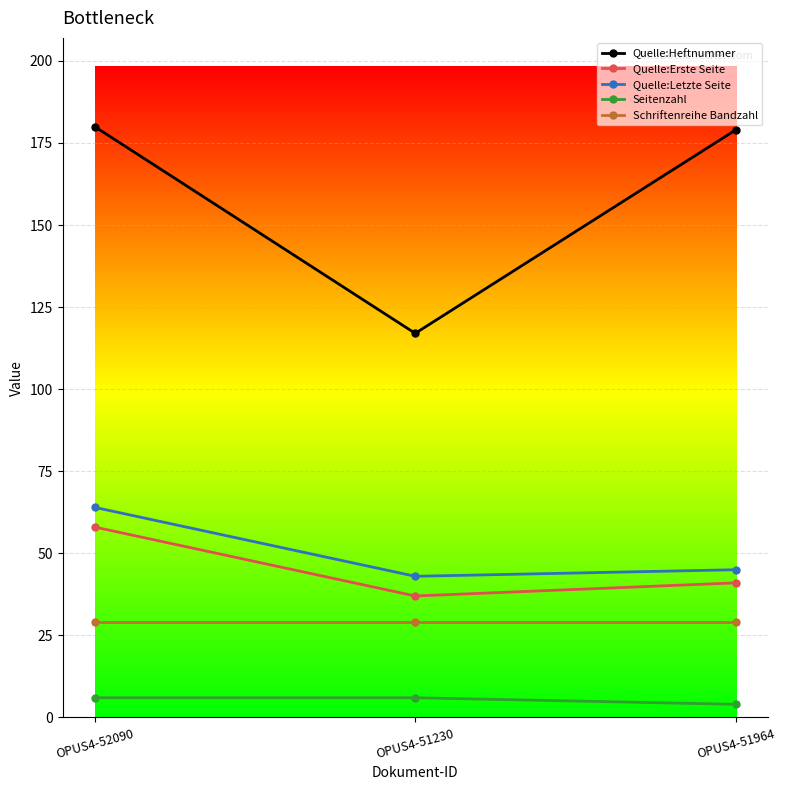

Rank the series by their maximum value, from lowest to highest.

Seitenzahl, Schriftenreihe Bandzahl, Quelle:Erste Seite, Quelle:Letzte Seite, Quelle:Heftnummer